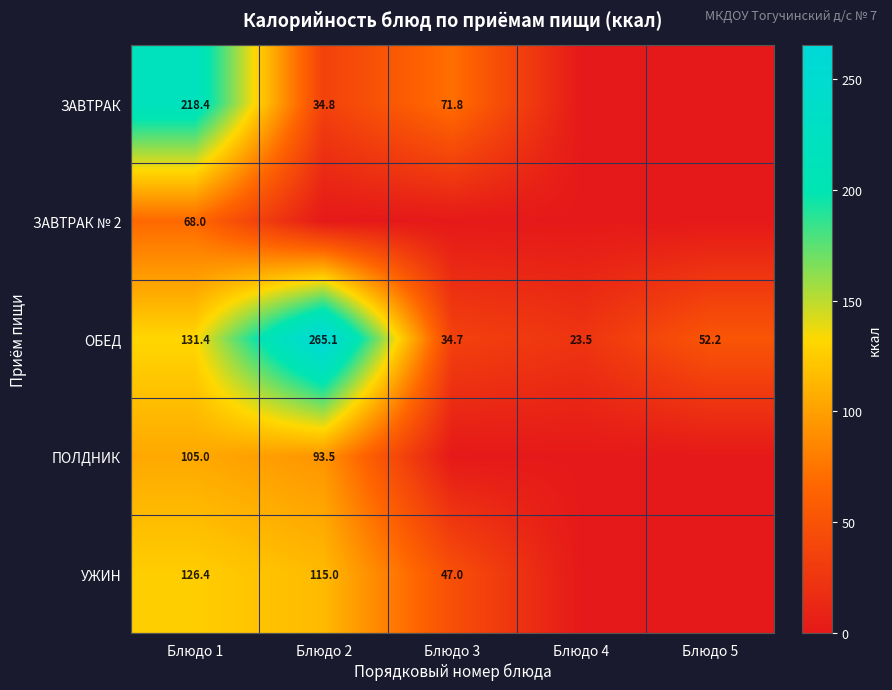

What is the greatest value displayed?

265.1